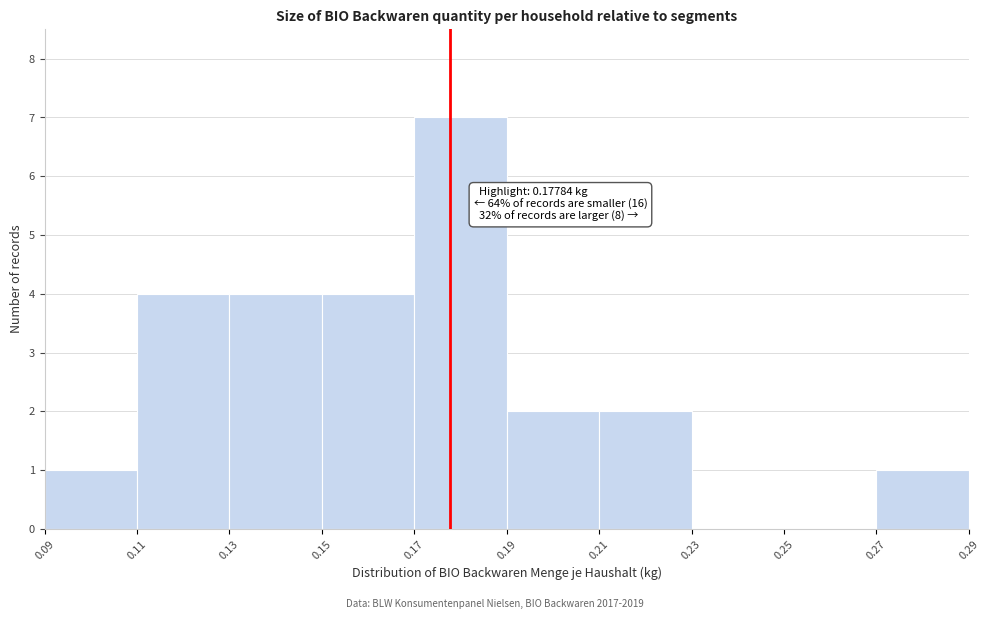

Which range on the x-axis has the tallest bar?

0.17 to 0.19